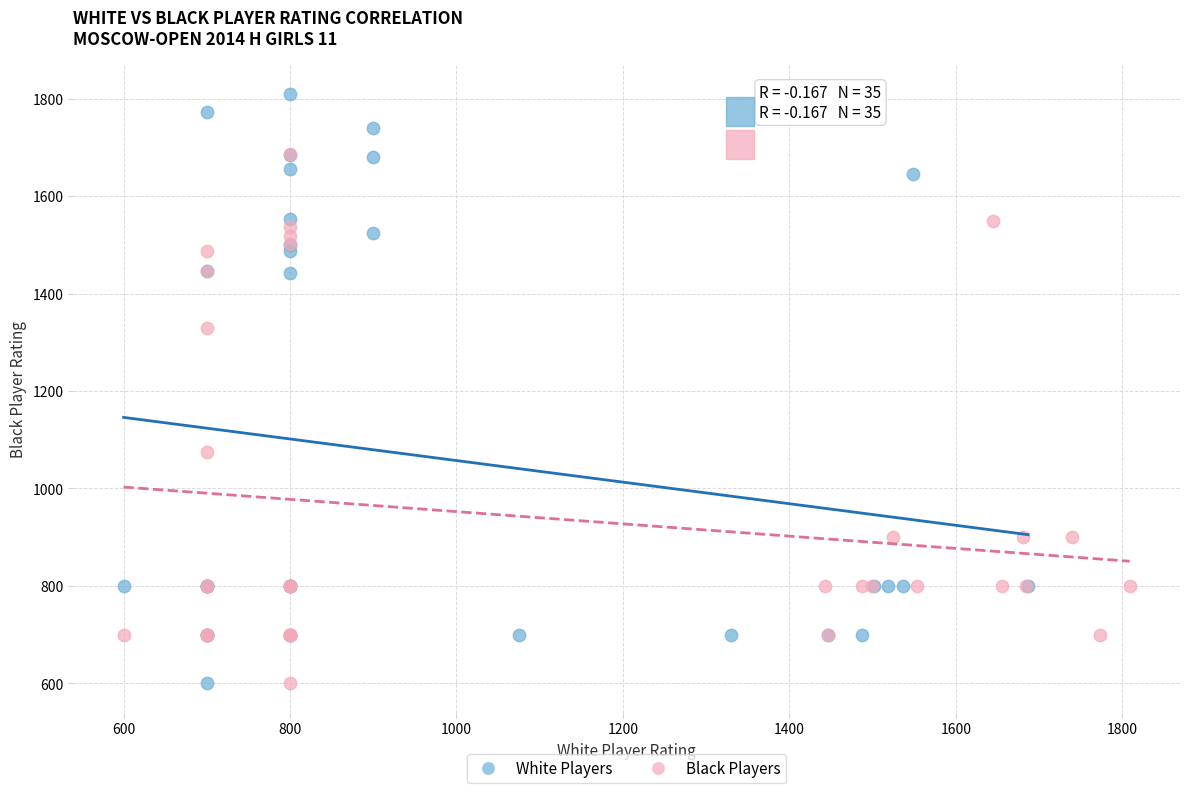

Which series has the widest spread of Y values?

White Players